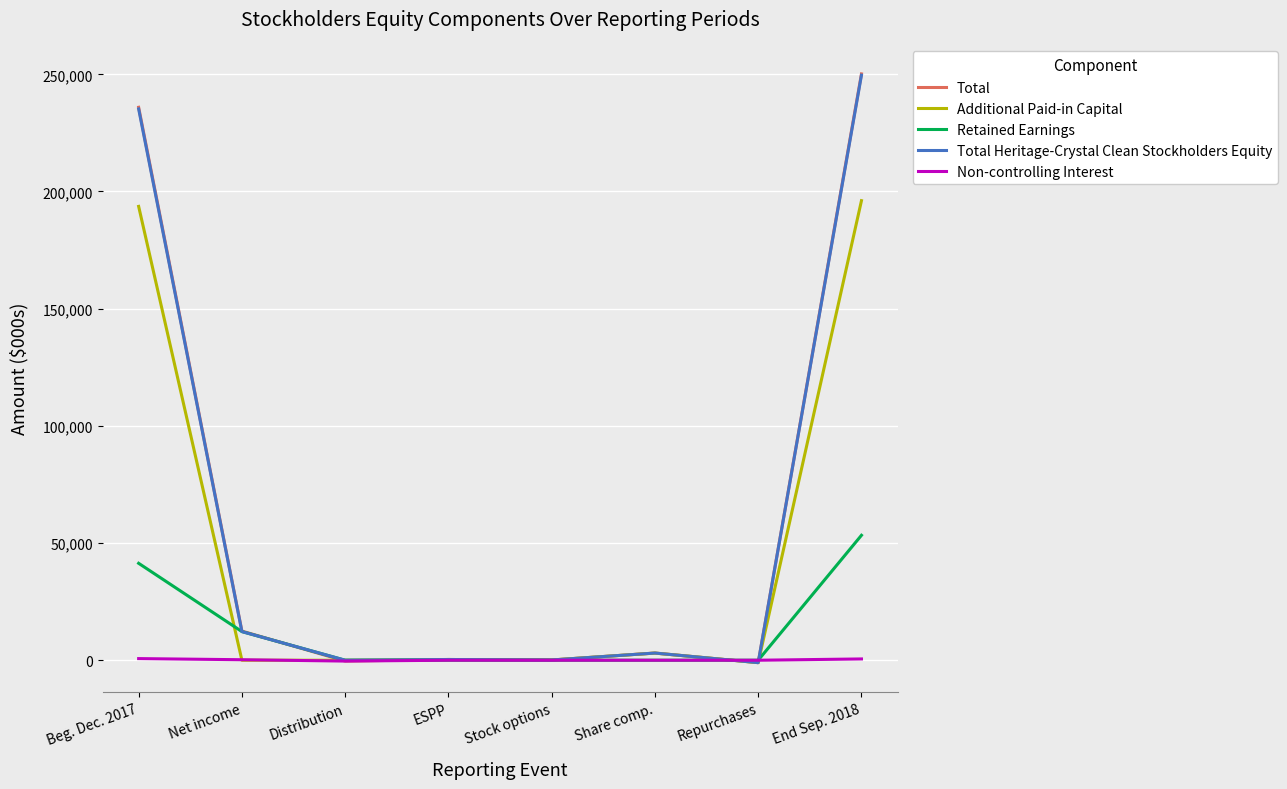

What is the difference between the maximum and second lowest values in the Non-controlling Interest series?

698